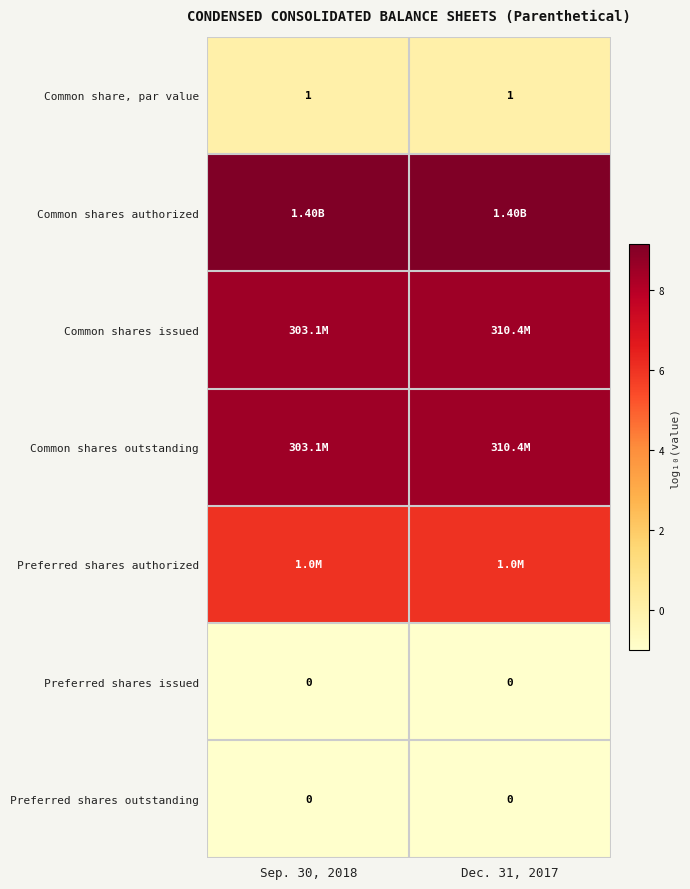

The Common shares authorized series shows 9.1 at Dec. 31, 2017. True or false?

True